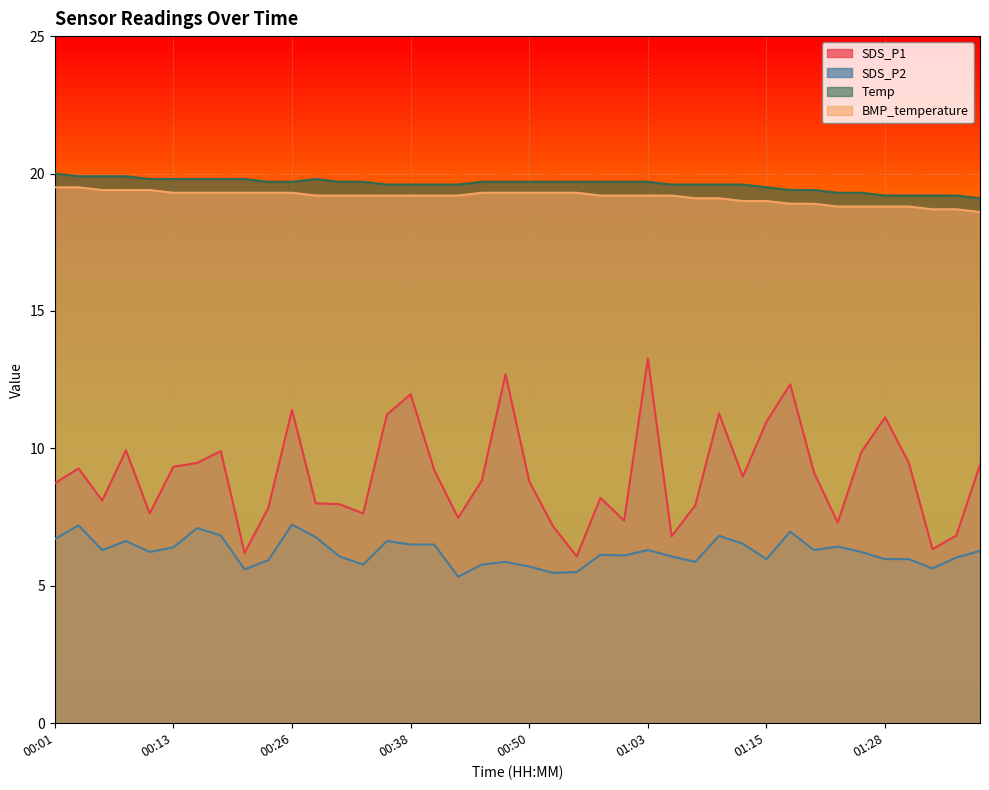

What is the highest value of the Temp series?

20.0